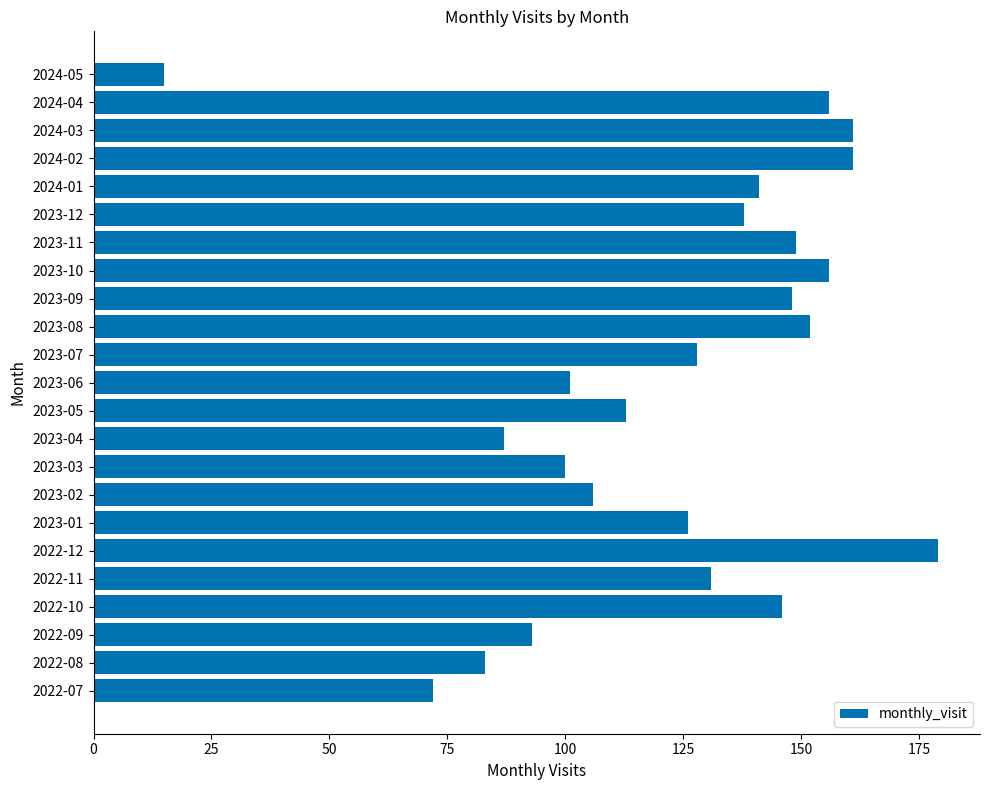

Read the value at 2023-01, to the nearest 5.

125